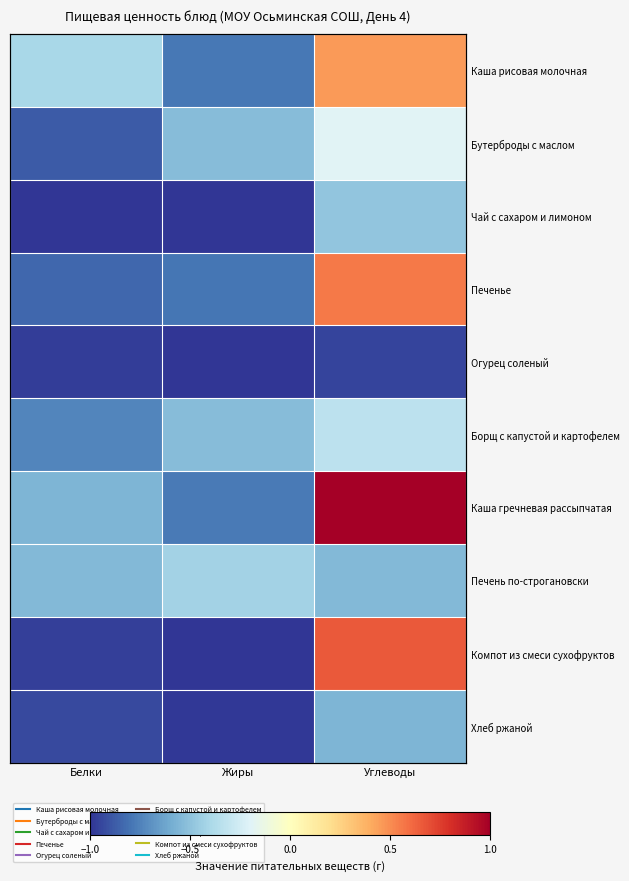

Which series has the largest total across all categories?

Каша гречневая рассыпчатая